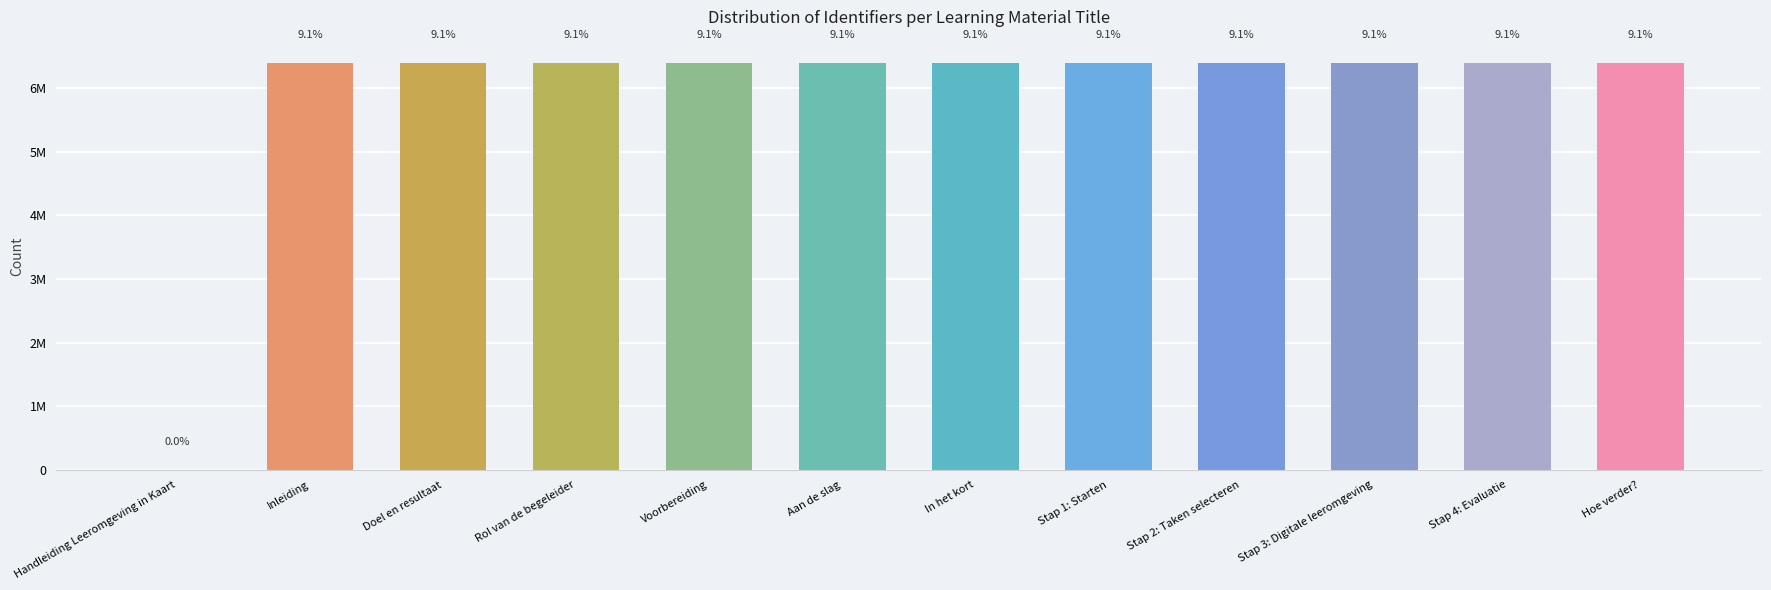

Are the bars horizontal?

No